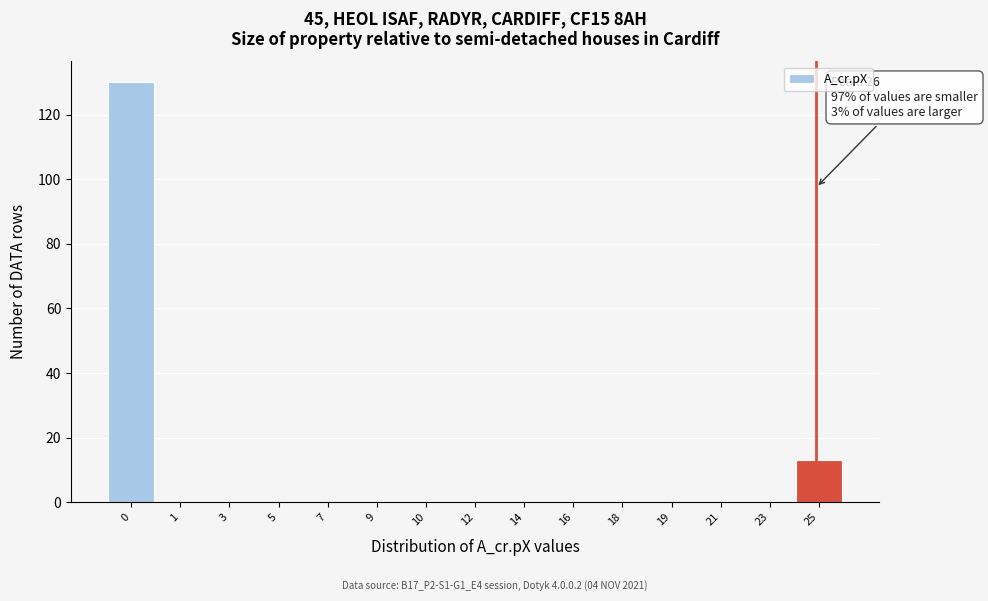

Reading left to right, what are all the values shown in this chart?

0=130	1=0	3=0	5=0	7=0	9=0	10=0	12=0	14=0	16=0	18=0	19=0	21=0	23=0	25=13